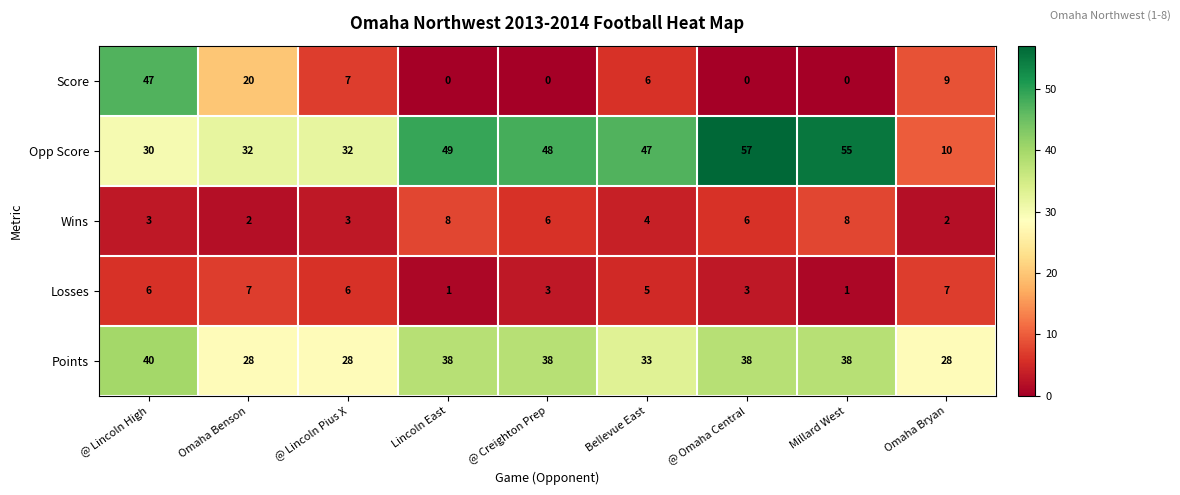

Which series has the largest total across all categories?

Opp Score